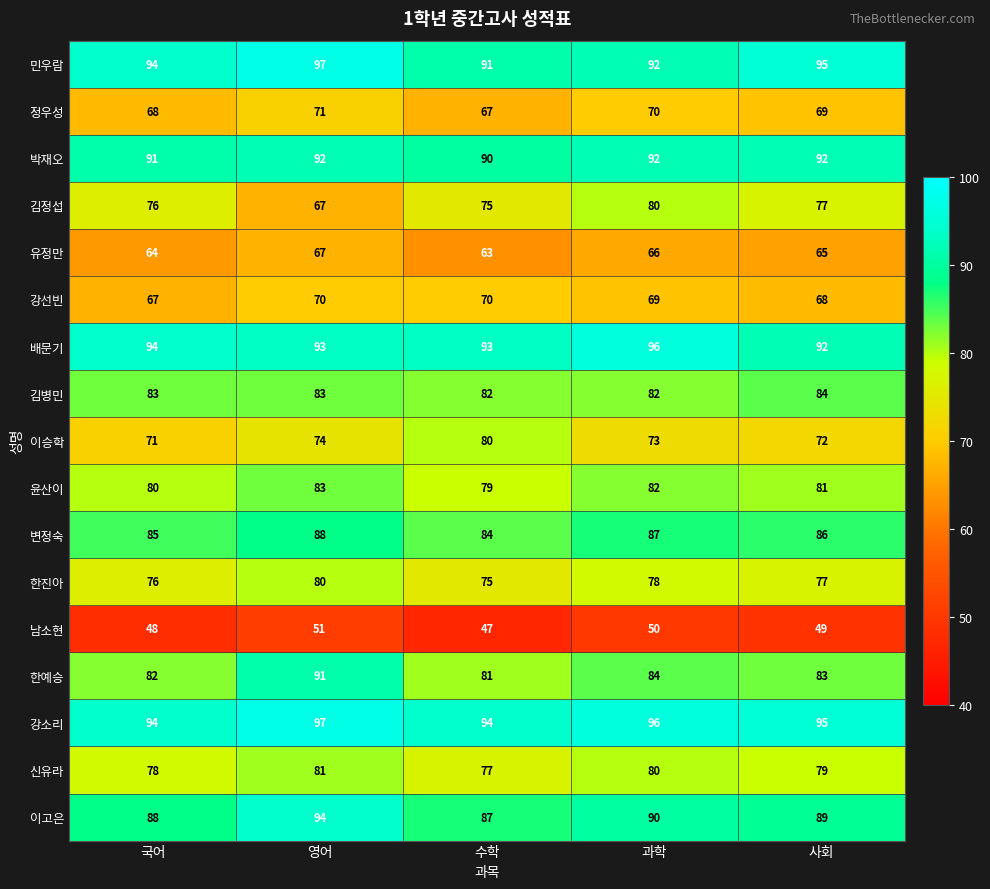

What is the minimum value shown in the chart?

47